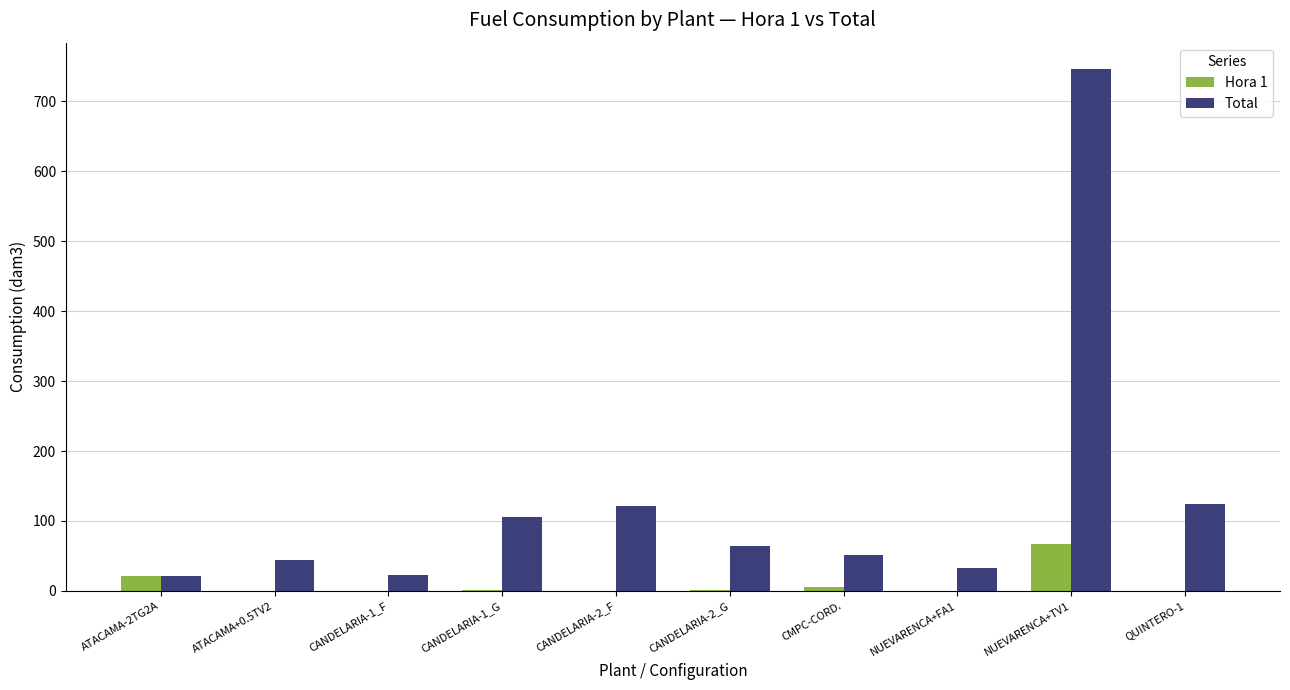

What is the average value of the Hora 1 series?

9.8